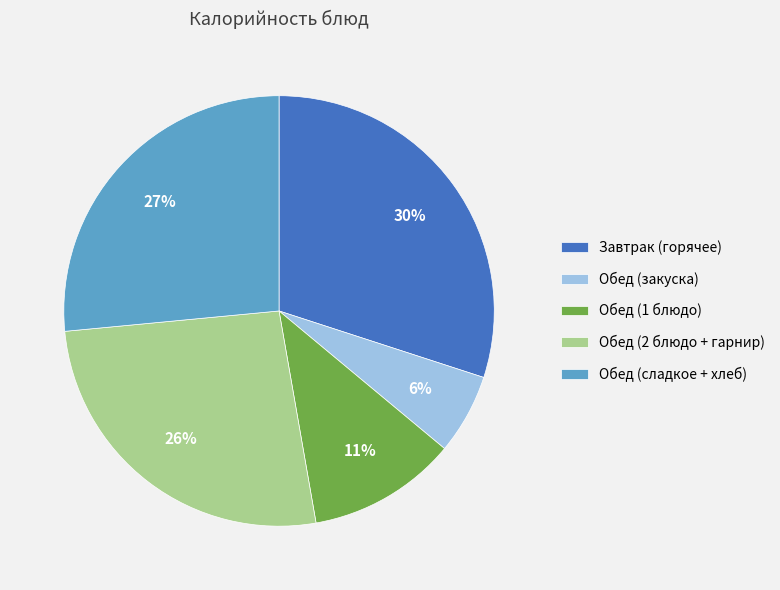

True or false: Обед (2 блюдо + гарнир) accounts for 34% of the total.

False